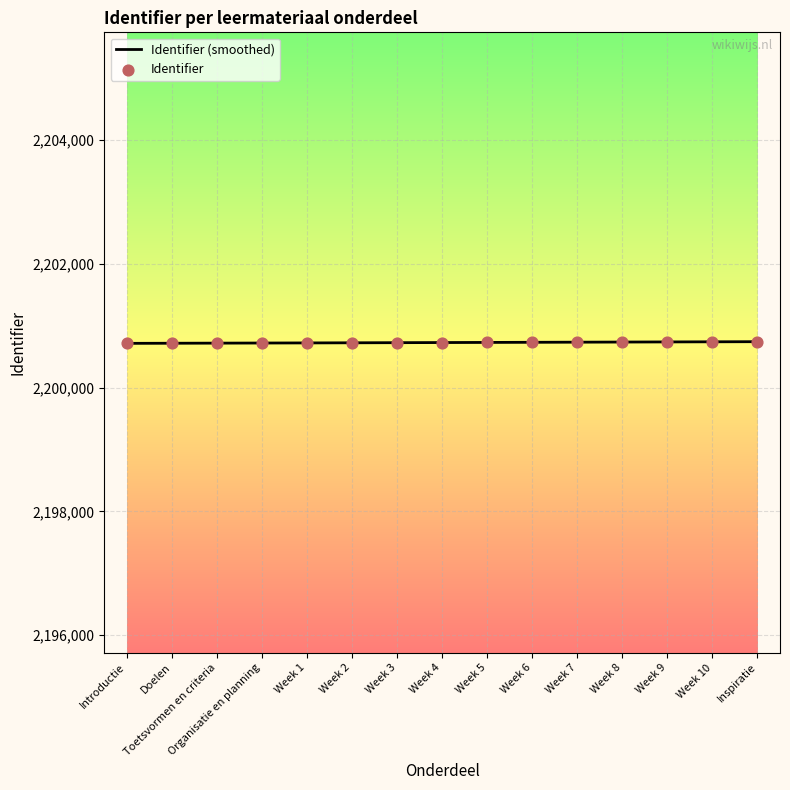

What is the change in value from Organisatie en planning to Week 10?

+19